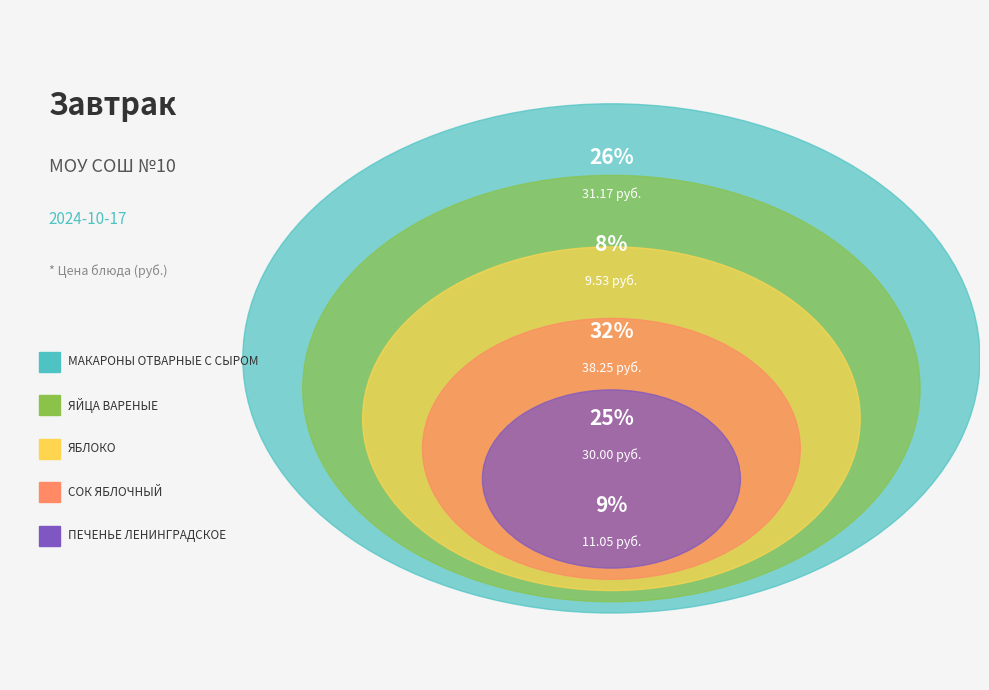

What percentage is the ЯЙЦА ВАРЕНЫЕ slice, to the nearest percent?

8%